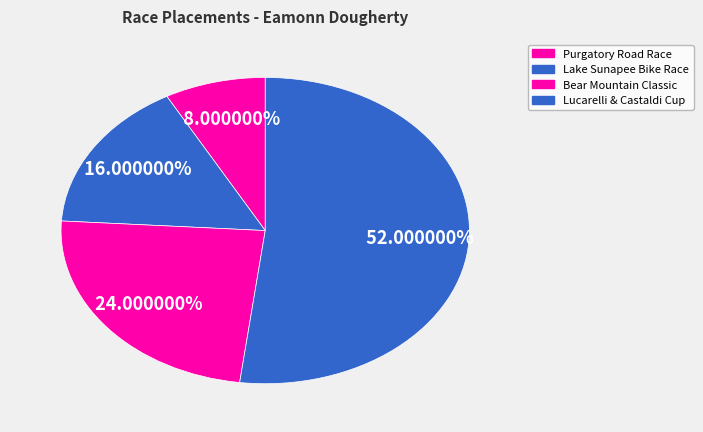

True or false: Lucarelli & Castaldi Cup accounts for 47% of the total.

False